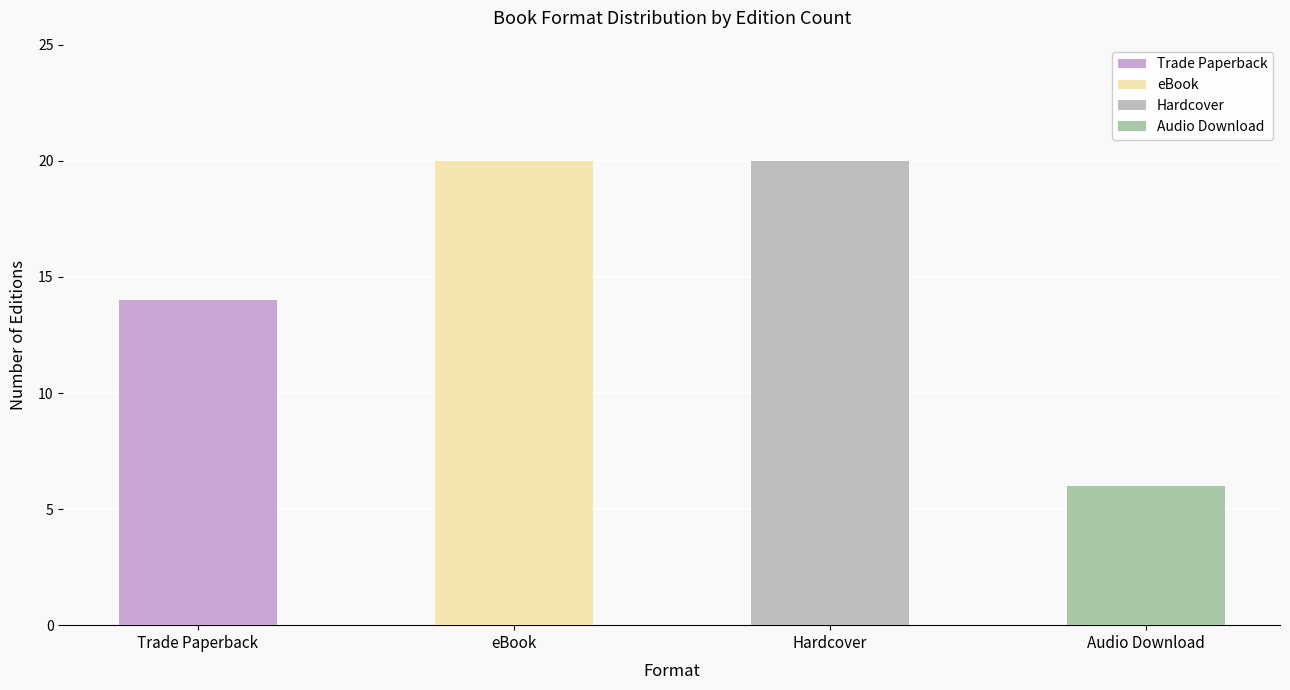

What is the change in value from Trade Paperback to eBook?

+6